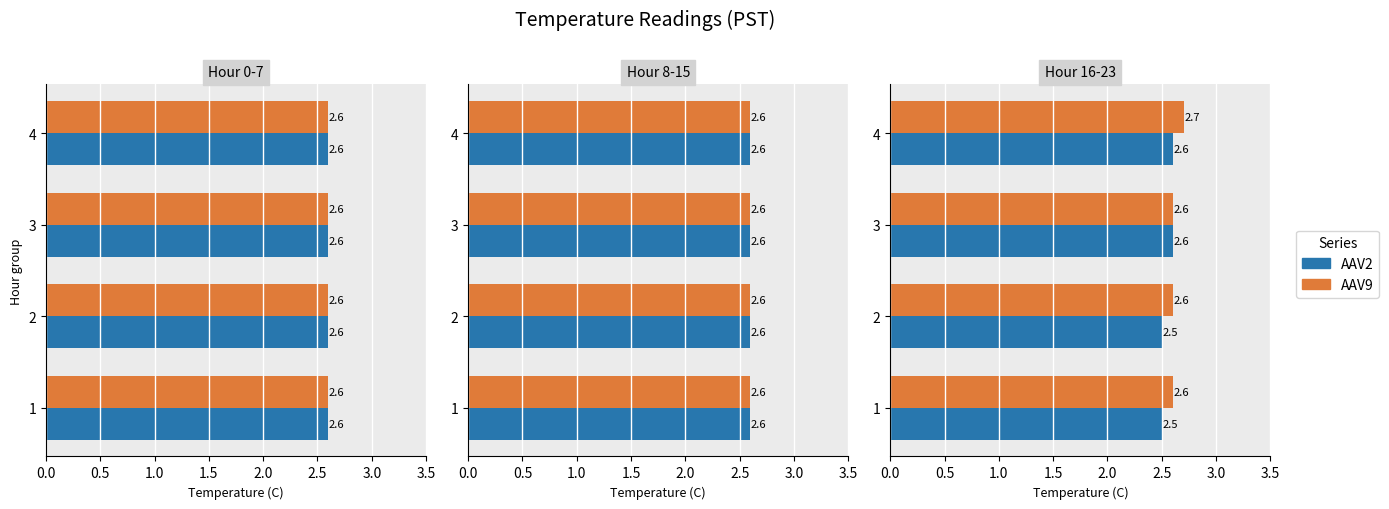

Is it true that AAV9 equals 1.2 at 3?

False